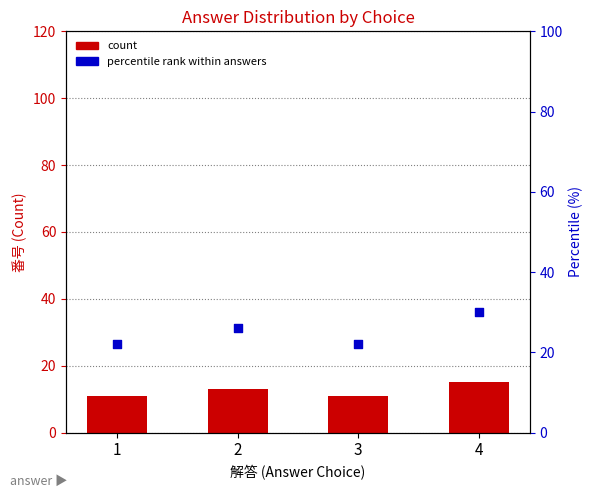

Which series has the largest total across all categories?

percentile rank within answers